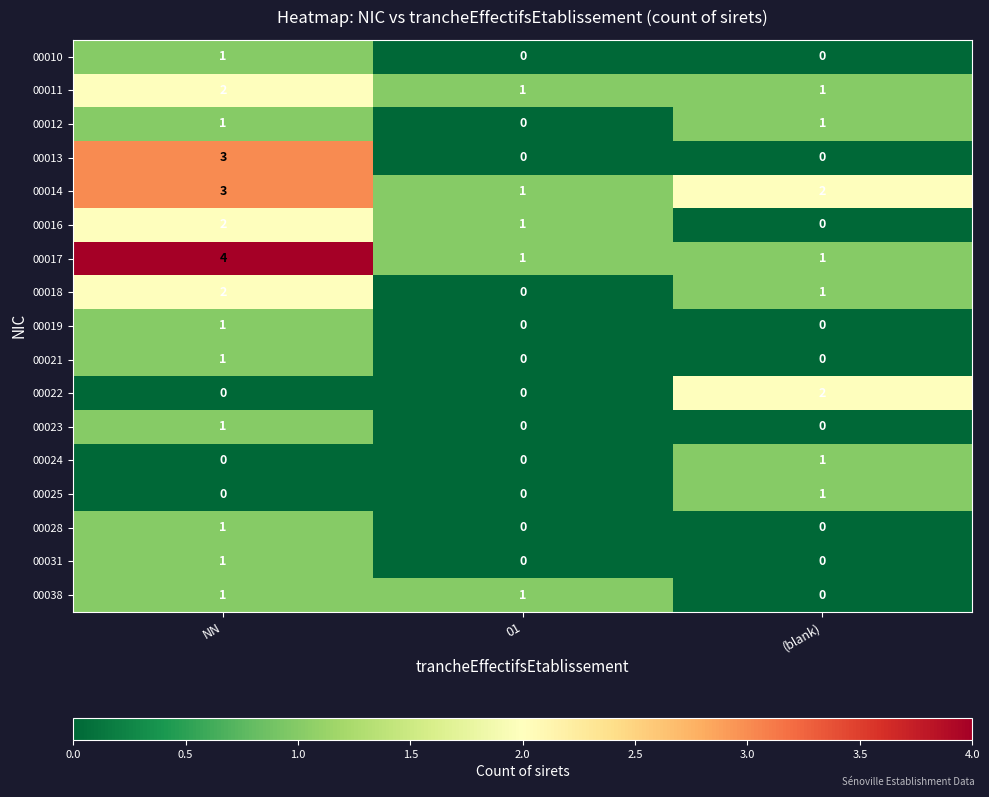

What is the total value across all series at (blank)?

10